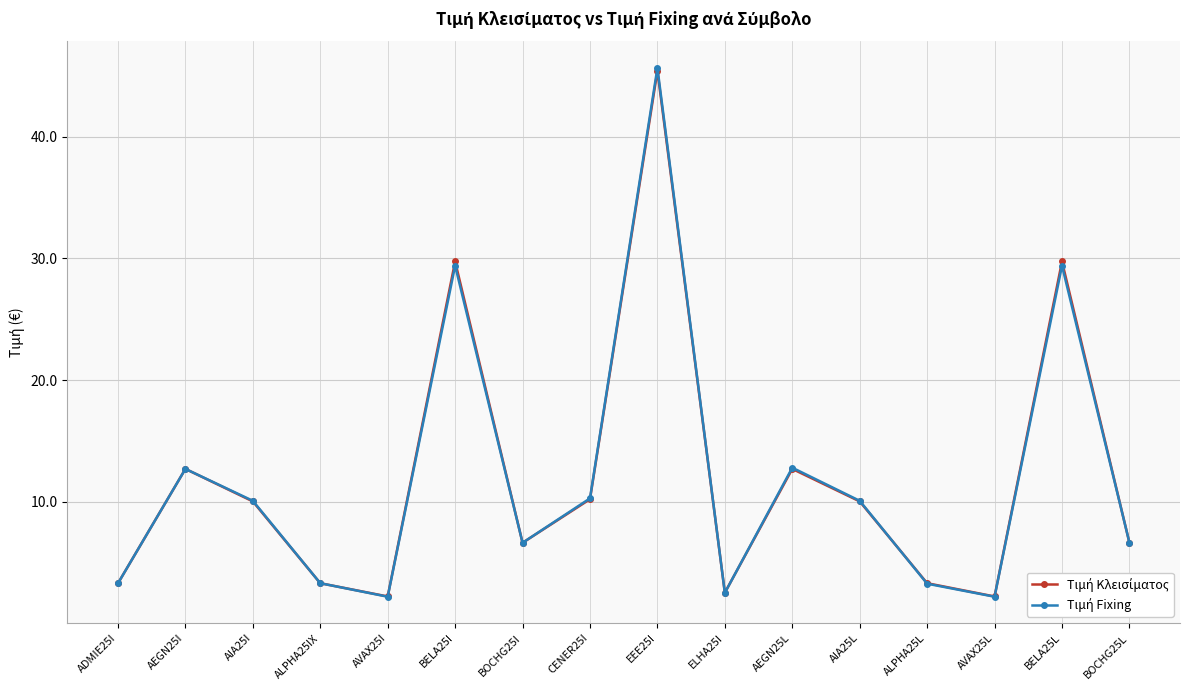

What is the maximum value shown in the chart?

45.6